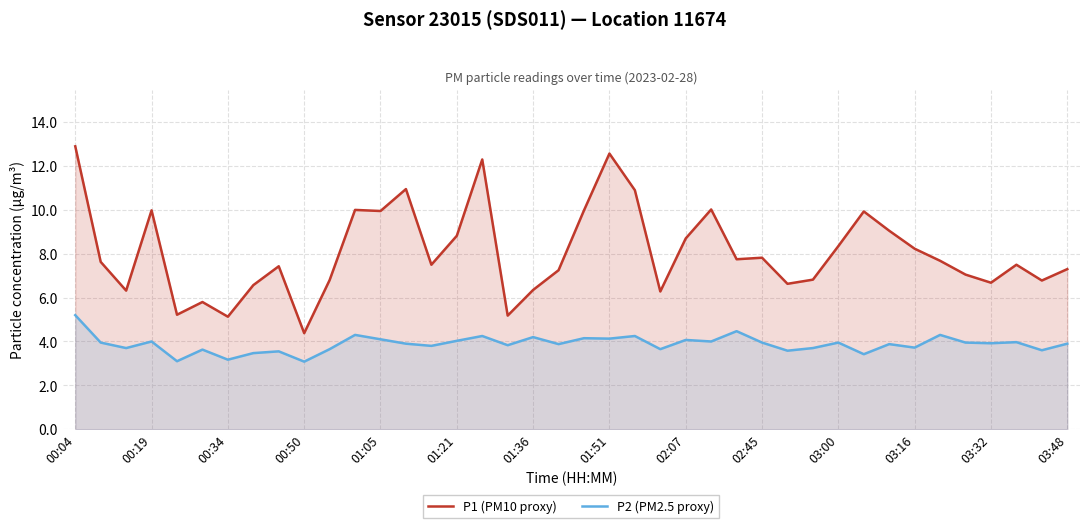

True or false: P1 (PM10 proxy) and P2 (PM2.5 proxy) intersect in this chart.

False